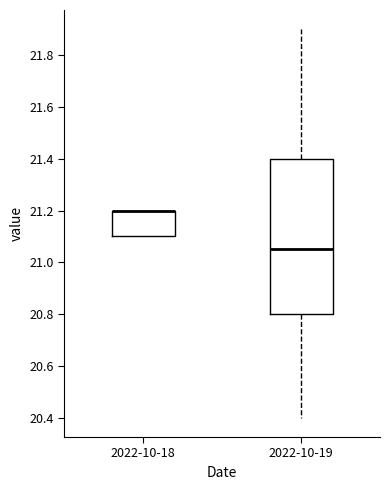

Where does the median line of the box for 2022-10-19 sit on the y-axis? The values are not printed on the chart, so give them approximately, as read against the axis.

21.06